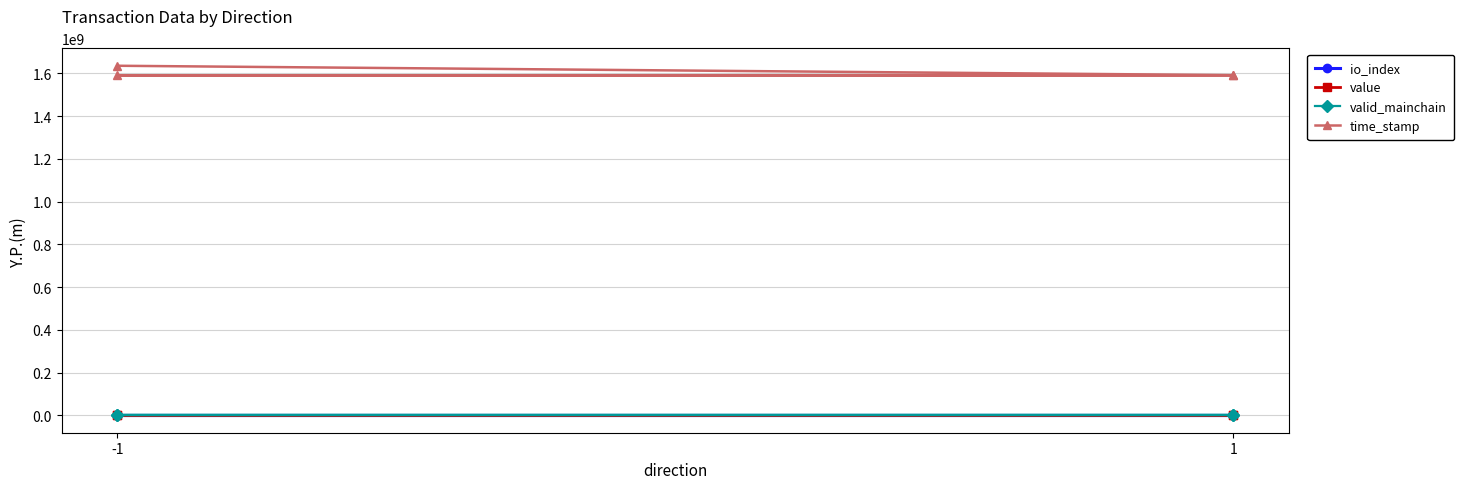

How many values in the io_index series exceed 38?

1